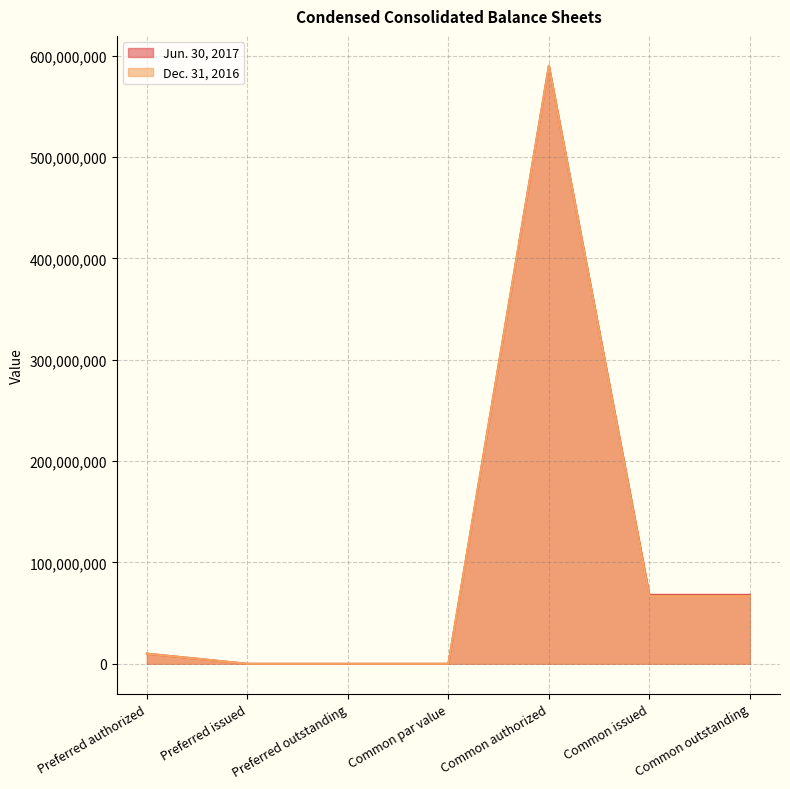

What position from the left is Common issued?

6